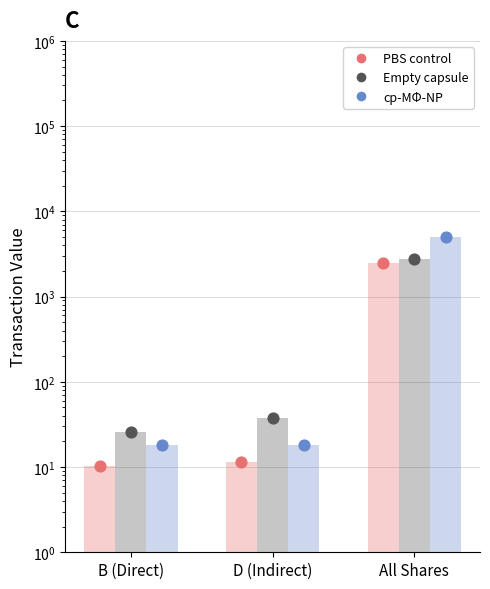

At which category is the sum across all series the highest?

All Shares